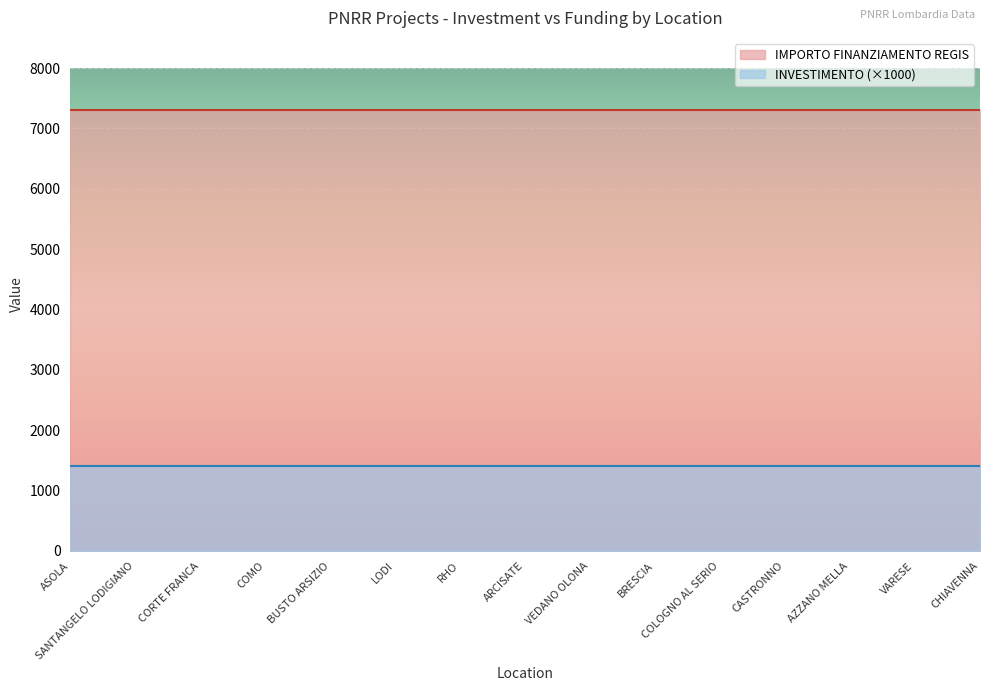

True or false: INVESTIMENTO has more than 2 interior local peaks.

False